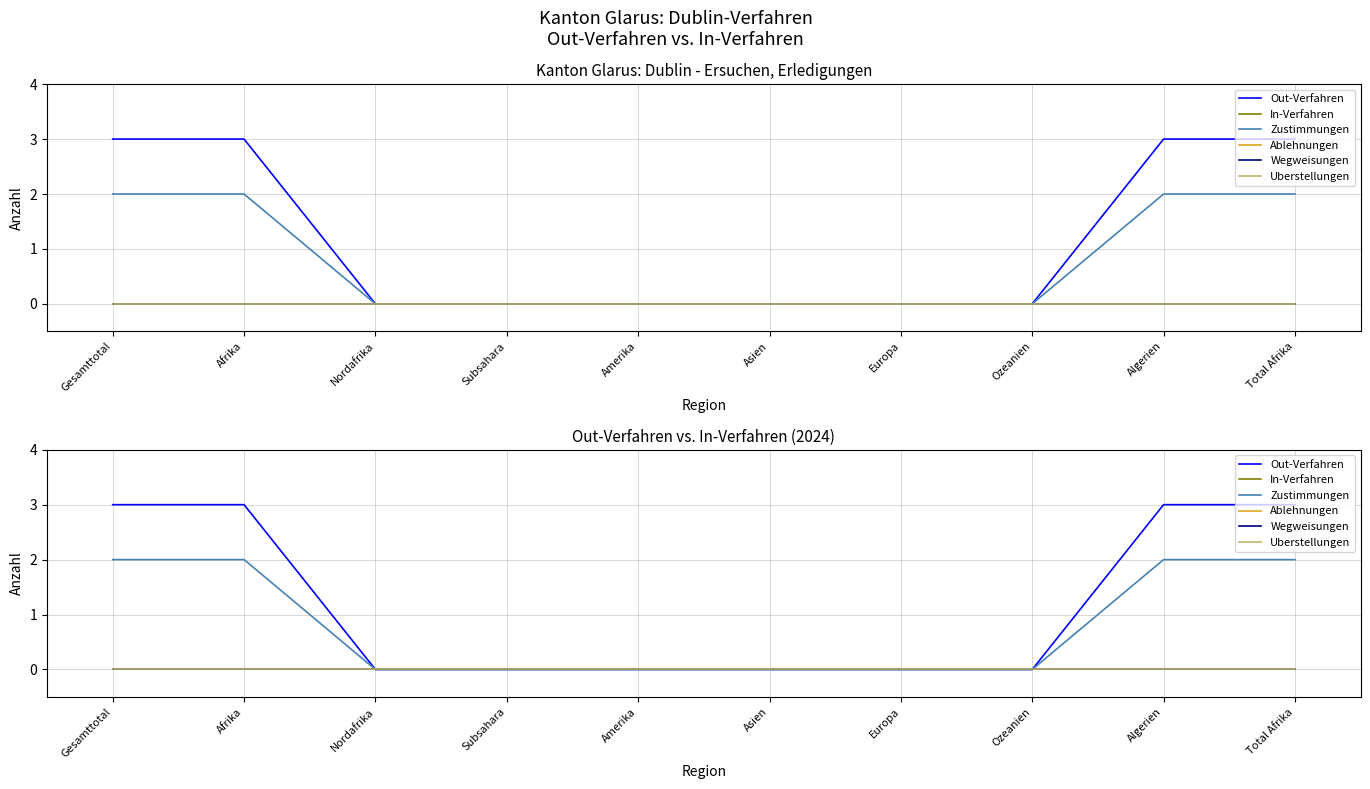

Which series has the widest spread of values?

Out-Verfahren